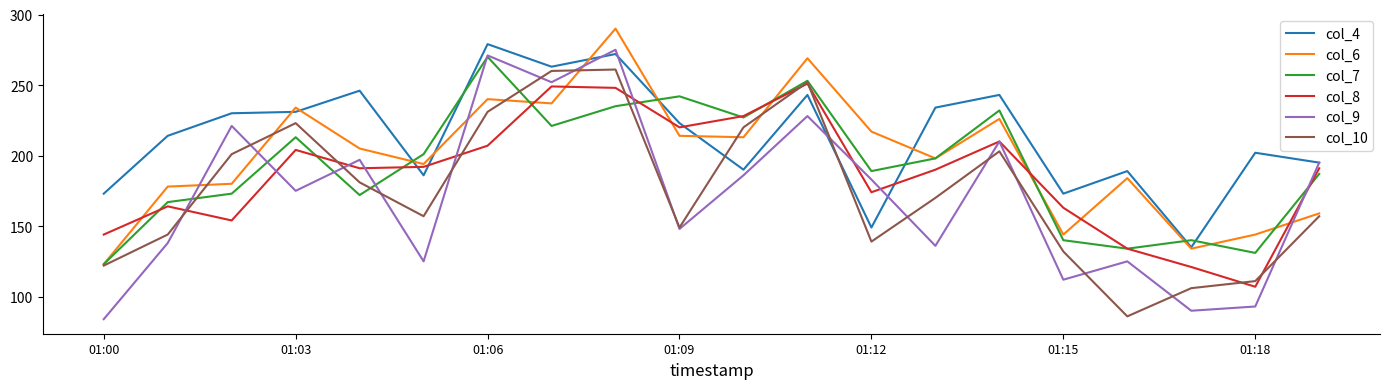

What is the maximum value shown in the chart?

290